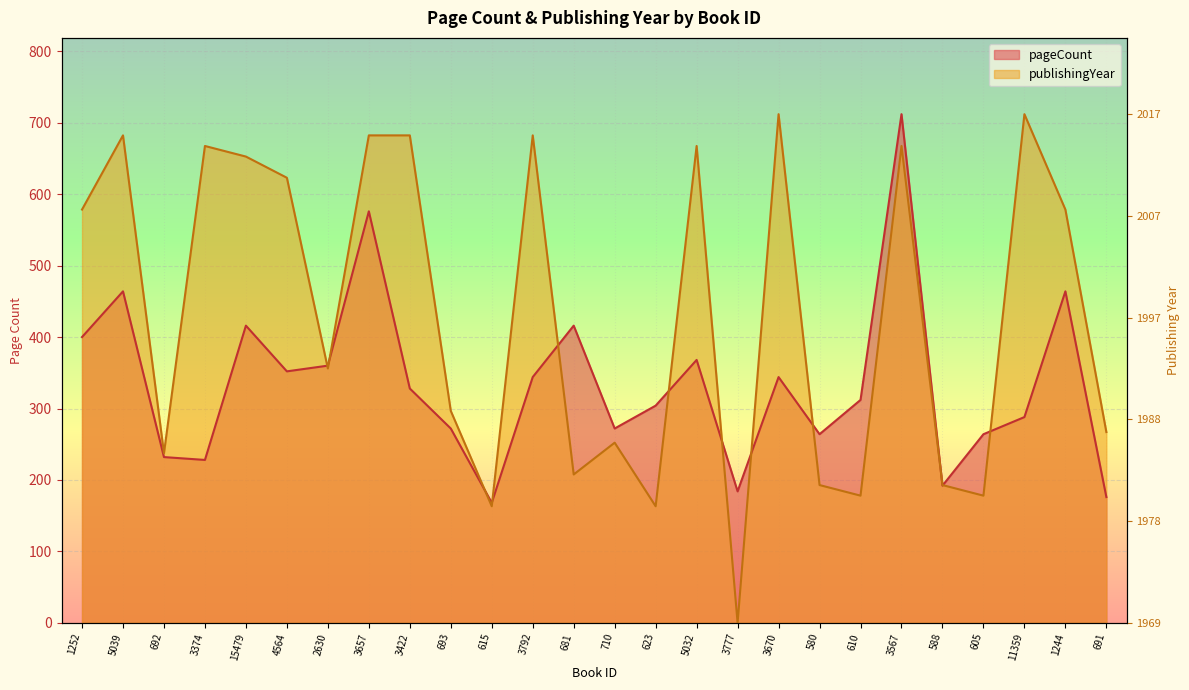

Which series has the widest spread of values?

publishingYear